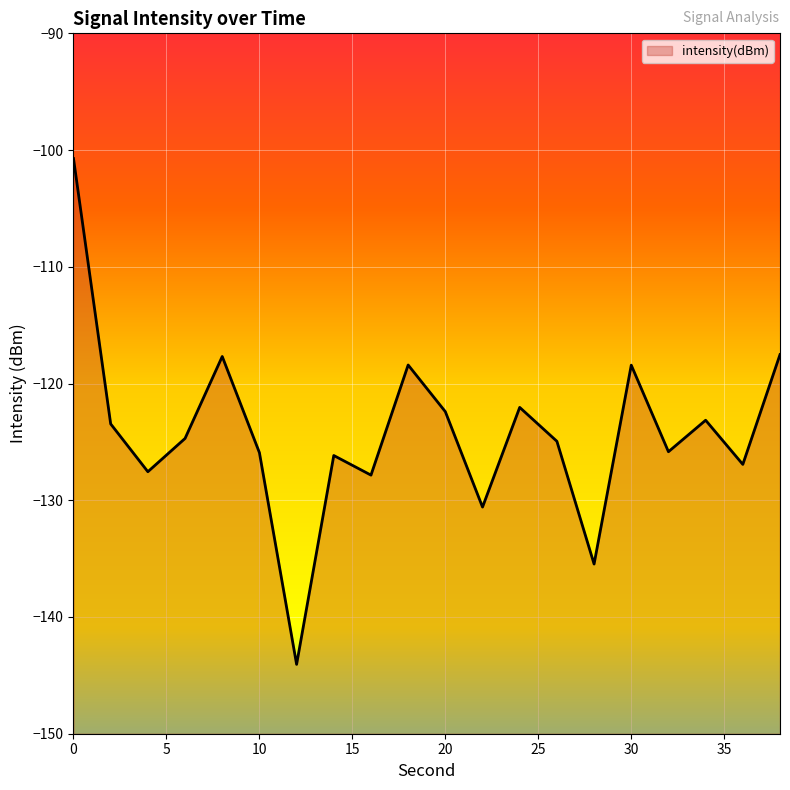

What is the change in value from 20 to 26?

-2.5